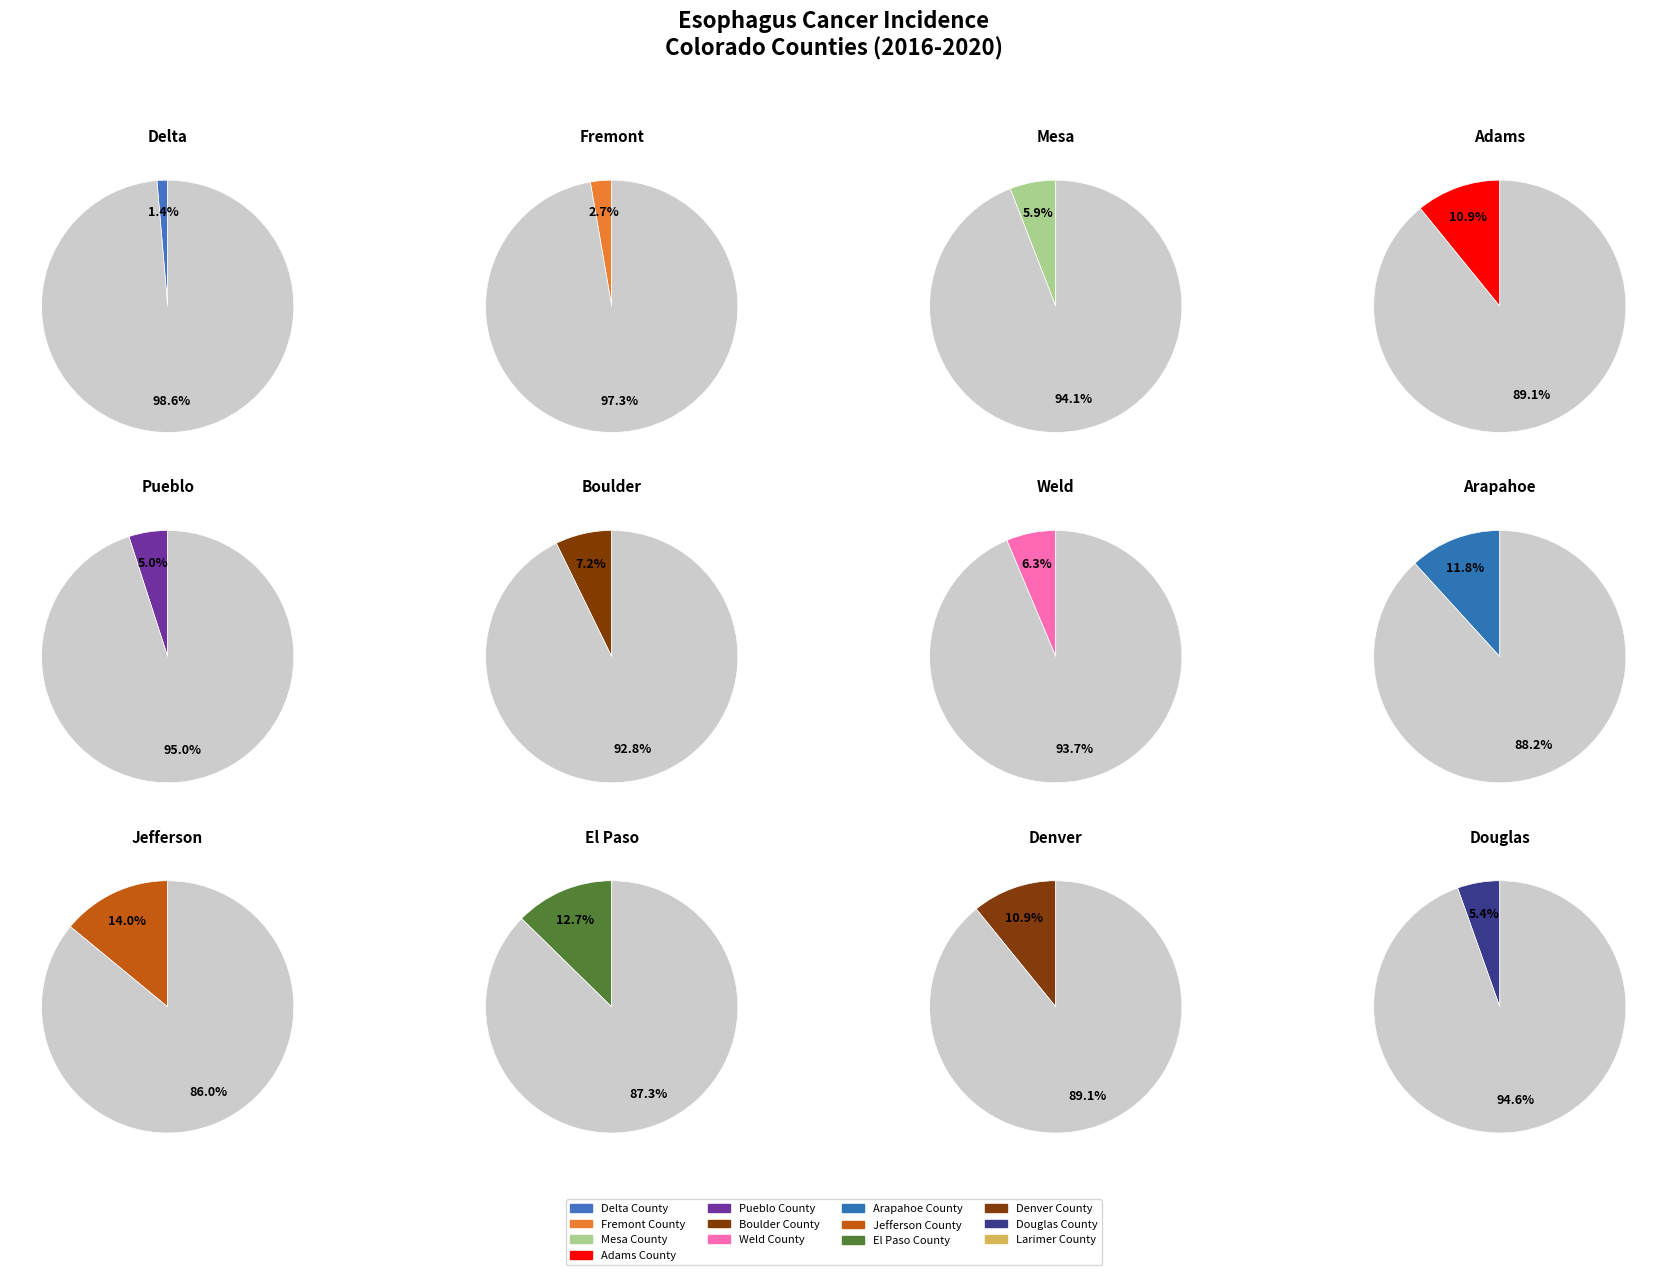

Approximately how many times larger is the value at El Paso County compared to Weld County?

2.0